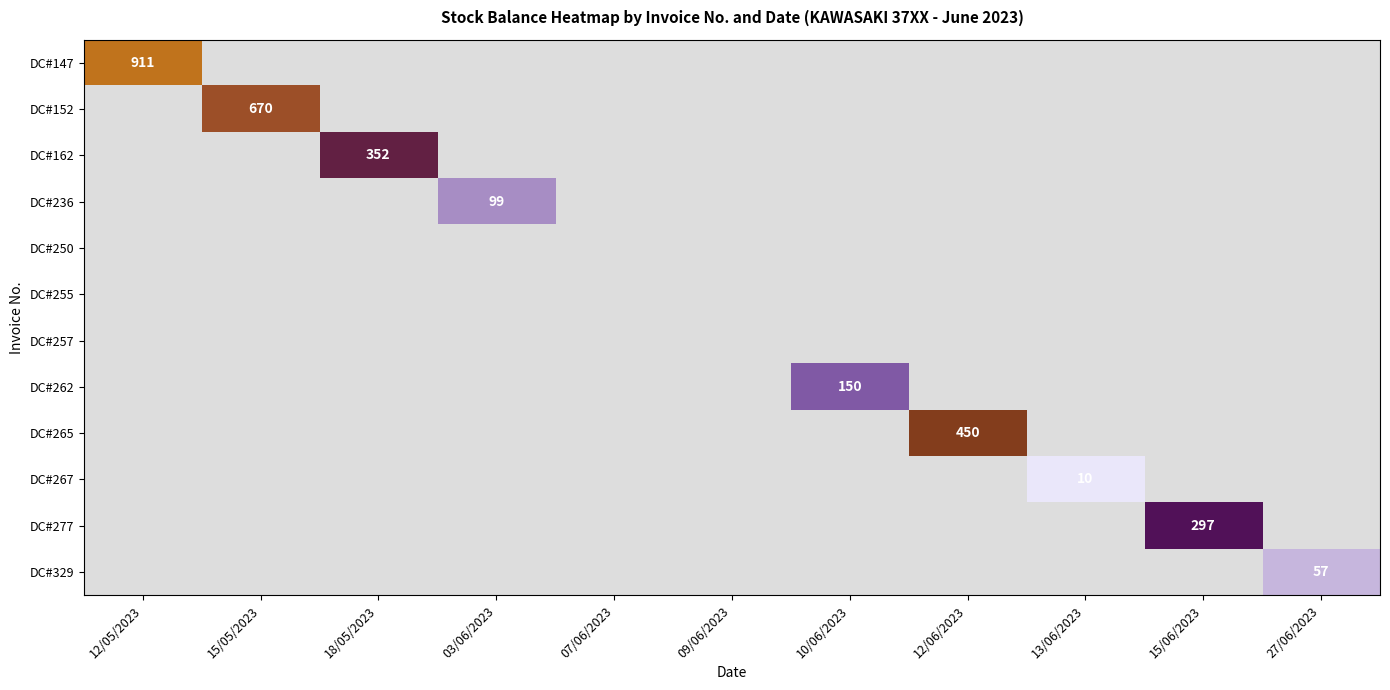

The value of DC#267 at 13/06/2023 is 5. True or false?

False